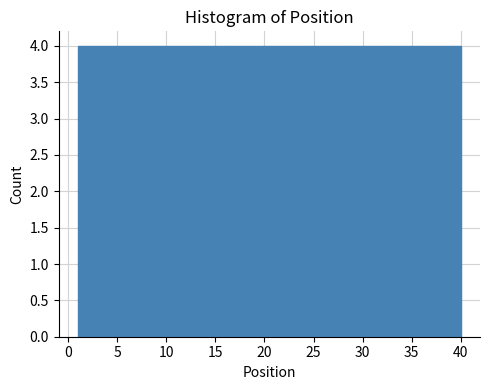

Reading left to right, list every bar in this chart as the range it spans on the x-axis followed by its height. Neither the bar edges nor the heights are printed on the chart, so give them approximately, as read against the axes.

1.0 to 4.9: 4
4.9 to 8.8: 4
8.8 to 12.7: 4
12.7 to 16.6: 4
16.6 to 20.5: 4
20.5 to 24.4: 4
24.4 to 28.3: 4
28.3 to 32.2: 4
32.2 to 36.1: 4
36.1 to 40.0: 4